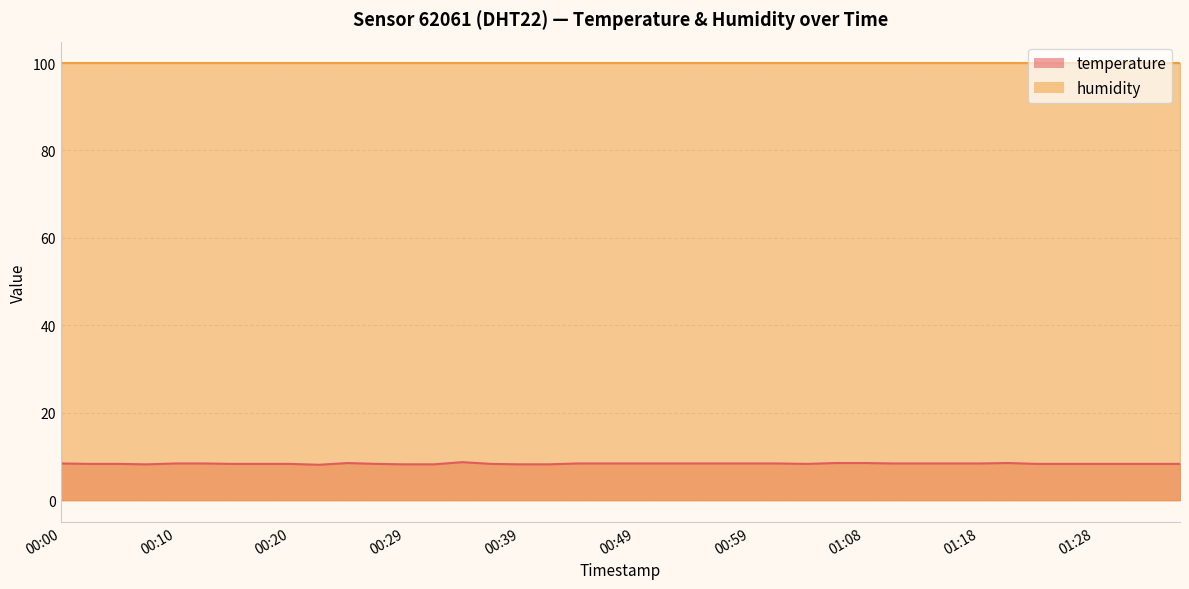

Does the chart display data point markers on the line(s)?

No